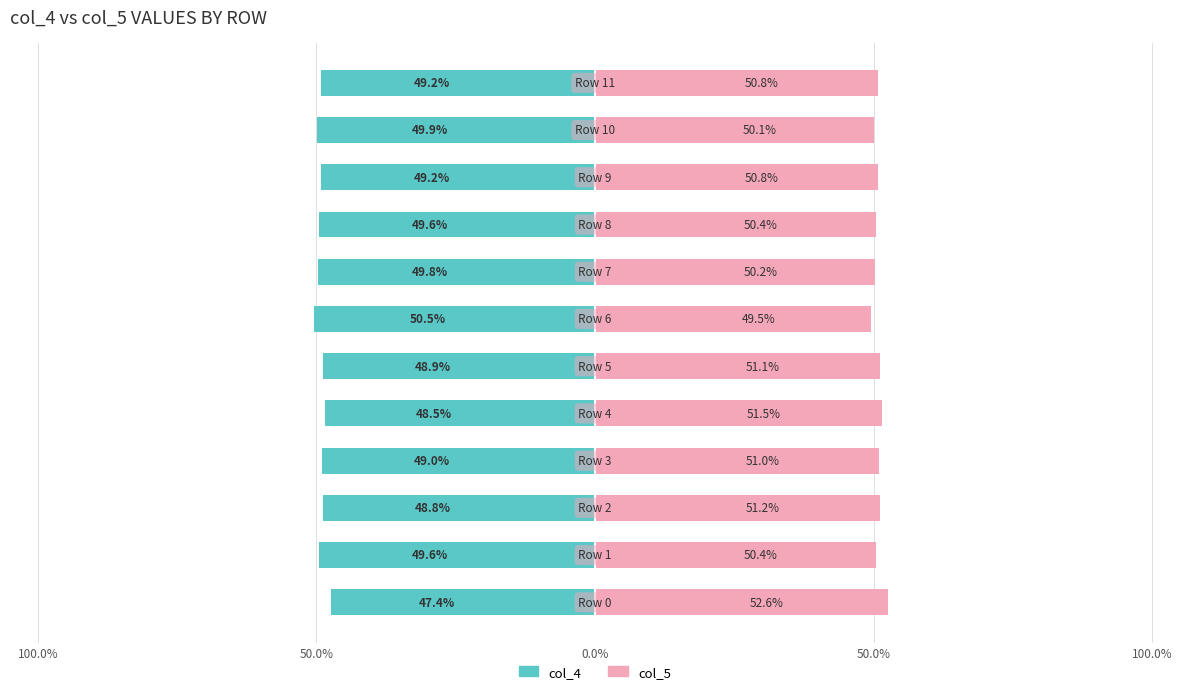

What is the label of the 4th bar from the right?

8